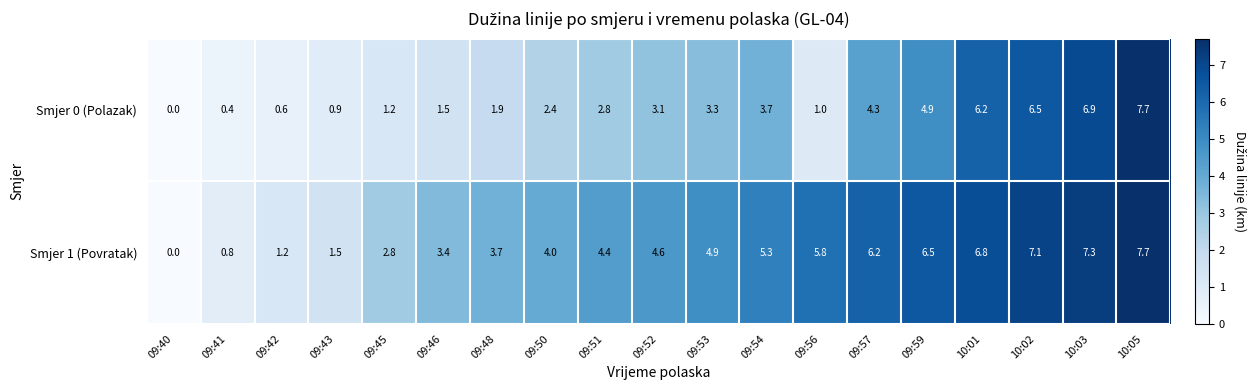

What value does the Smjer 1 (Povratak) series have at 09:41?

0.8